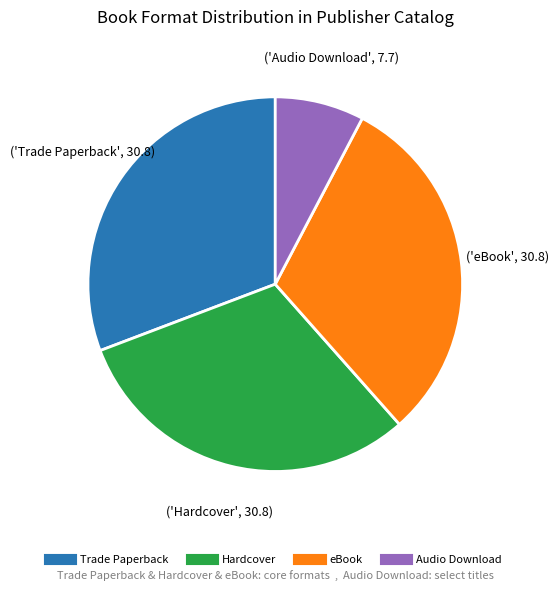

How many slices are in this pie chart?

4